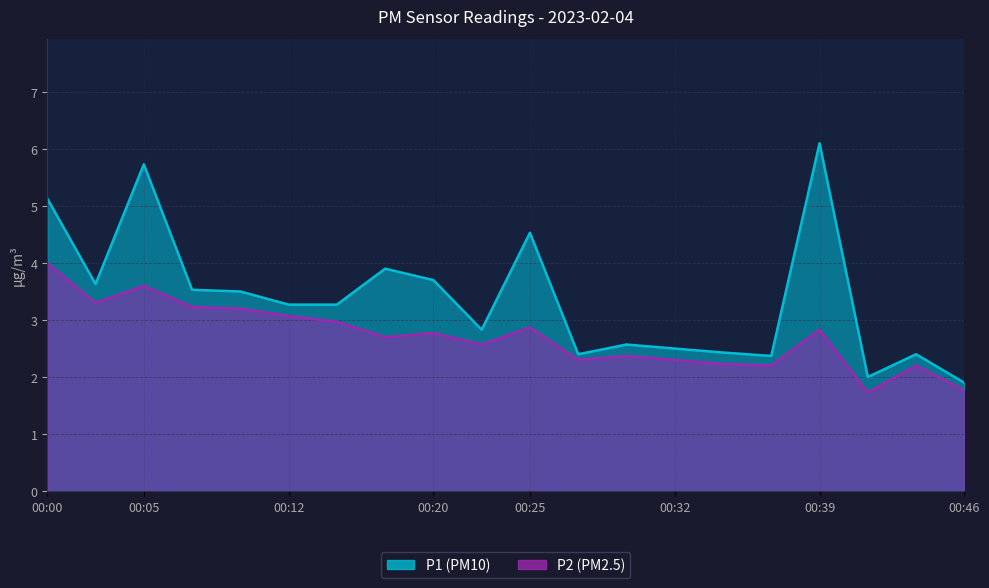

What is the average value of the P2 series?

2.7